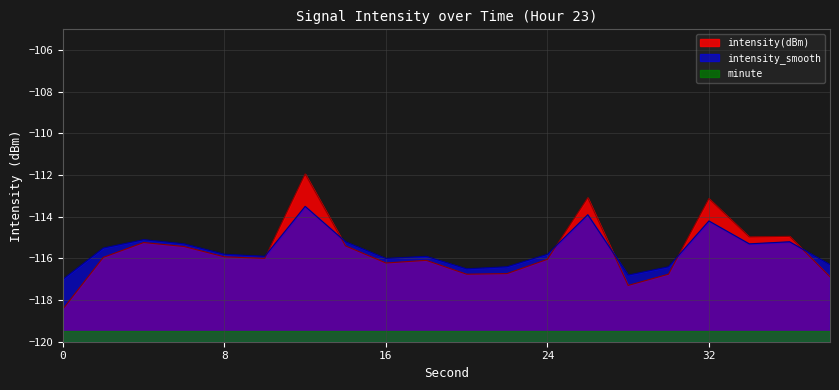

What is the smallest value displayed?

-119.5